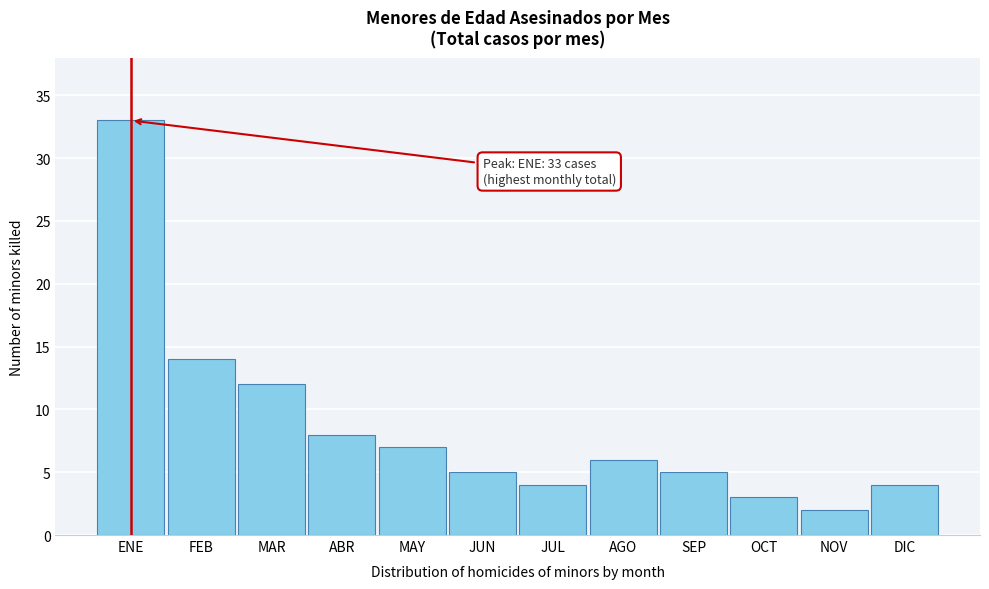

Reading left to right, extract all data points from this chart.

ENE=33	FEB=14	MAR=12	ABR=8	MAY=7	JUN=5	JUL=4	AGO=6	SEP=5	OCT=3	NOV=2	DIC=4